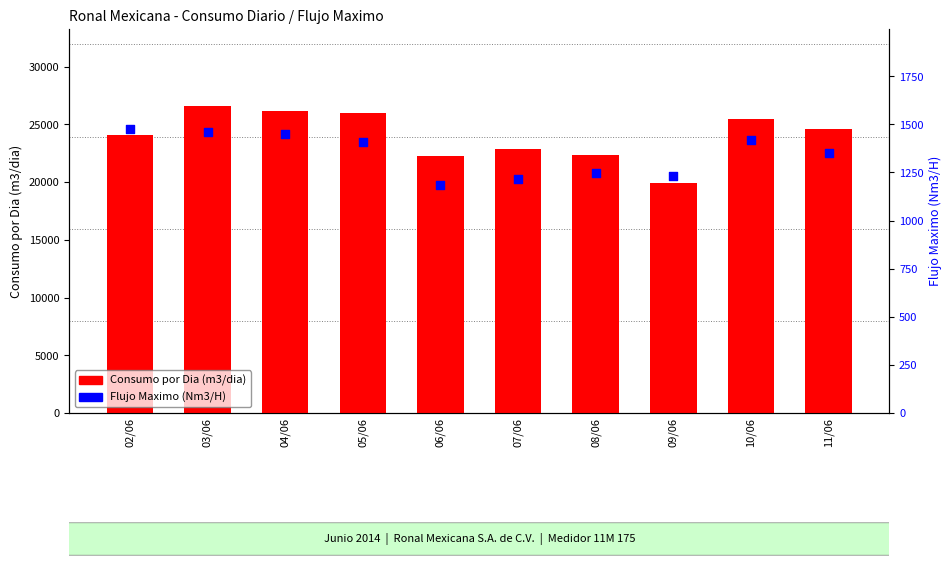

Which series reaches the minimum Y coordinate?

Flujo Maximo (Nm3/H)